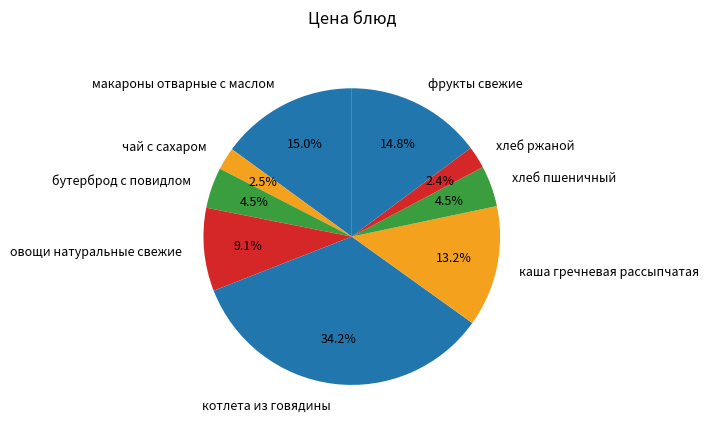

What percentage is the макароны отварные с маслом slice, to the nearest percent?

15%